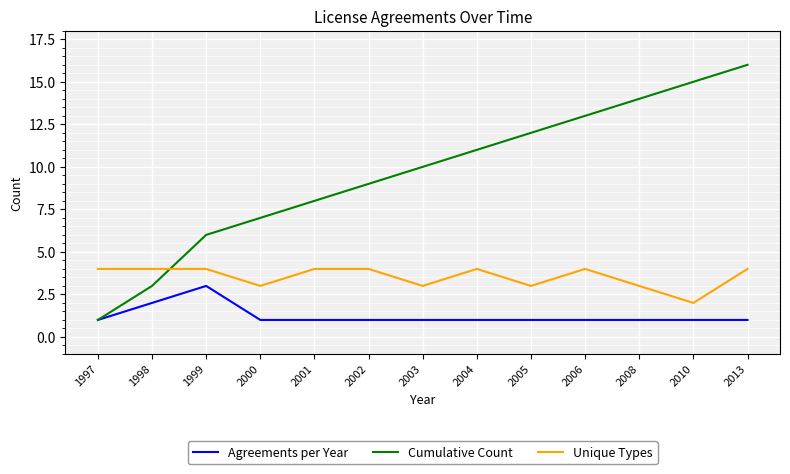

How many lines are shown in the chart?

3